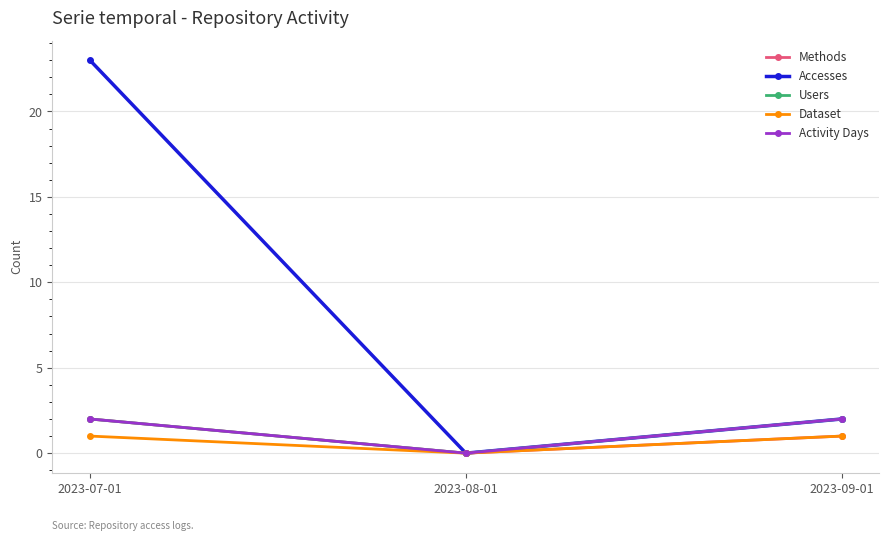

At which category is the sum across all series the highest?

2023-07-01